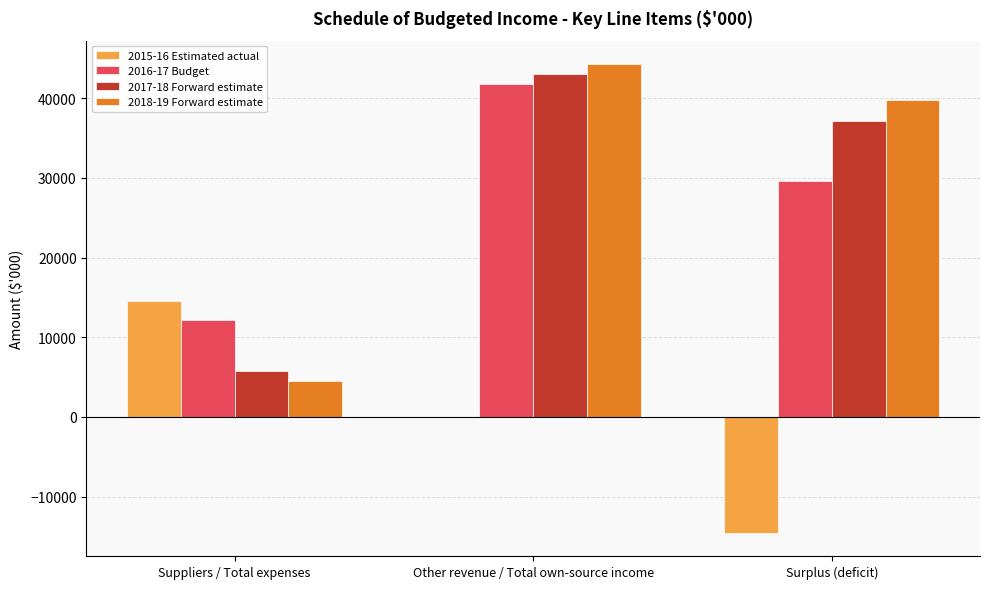

The value of 2016-17 Budget at Suppliers / Total expenses is 4983. True or false?

False